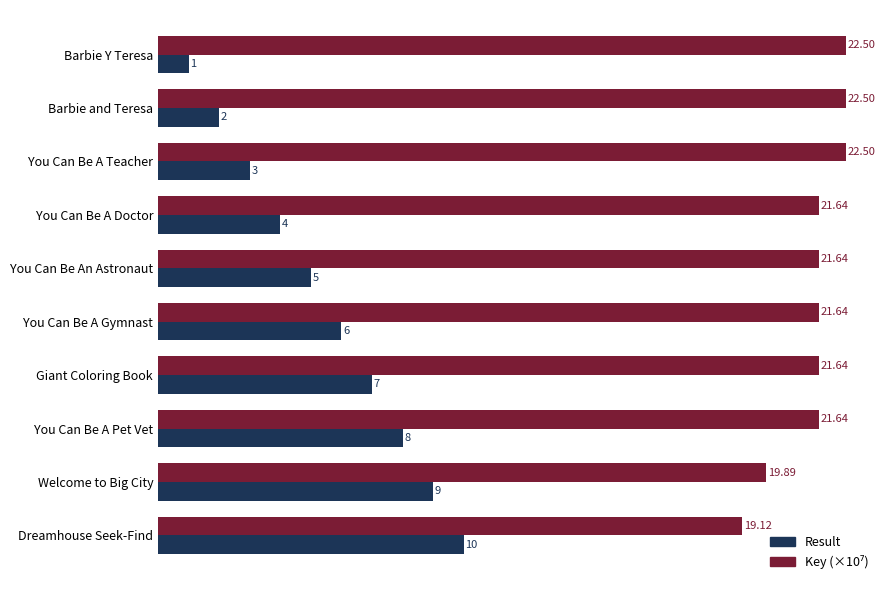

At how many categories does at least one series exceed 1?

10